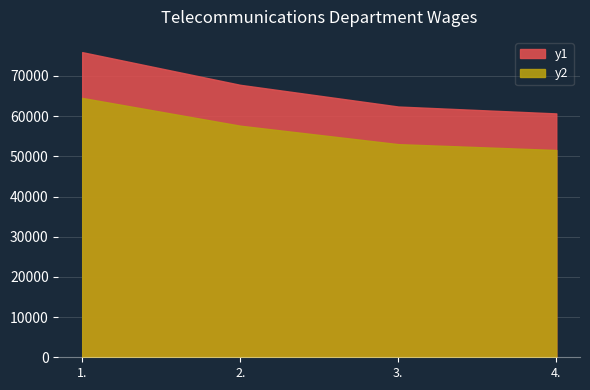

What is the label of the 1st point from the right?

4.